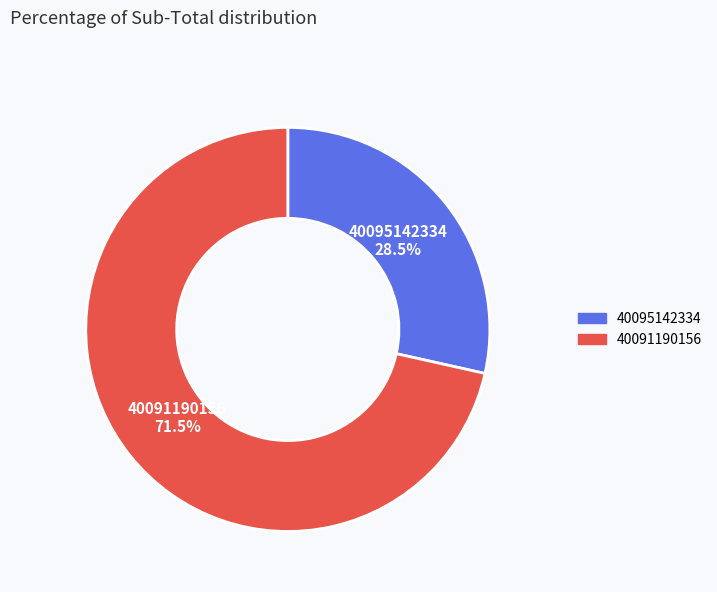

Which category has the smallest portion of the pie?

40095142334